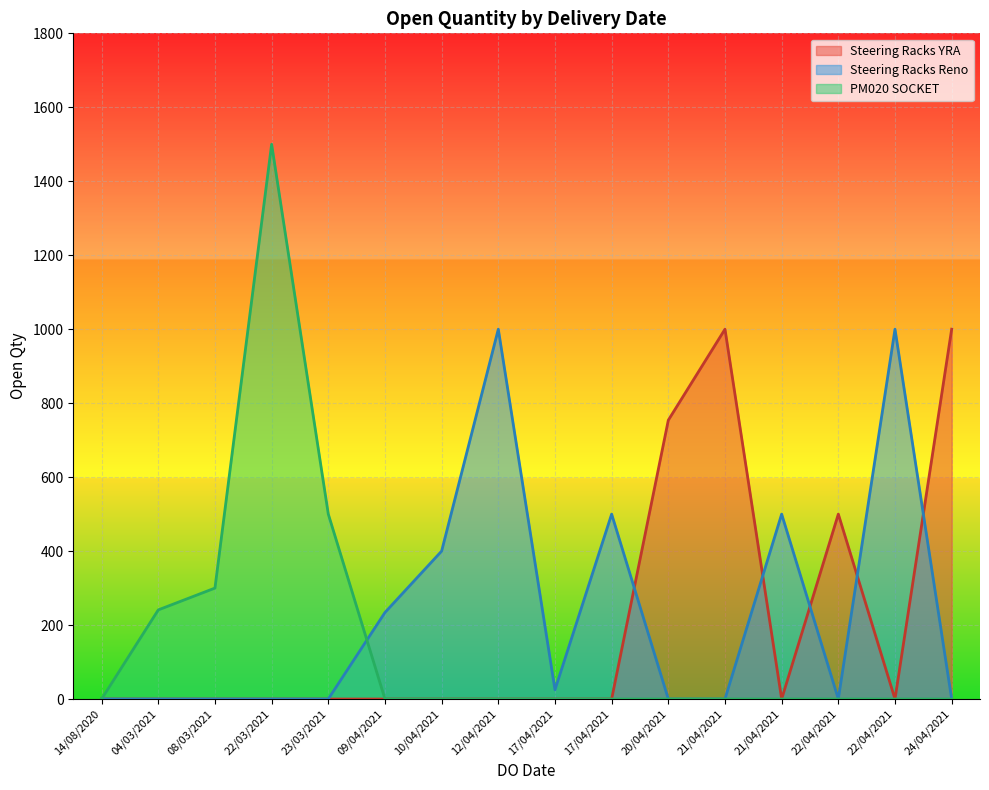

Which has a higher value, 22/04/2021 or 21/04/2021?

22/04/2021